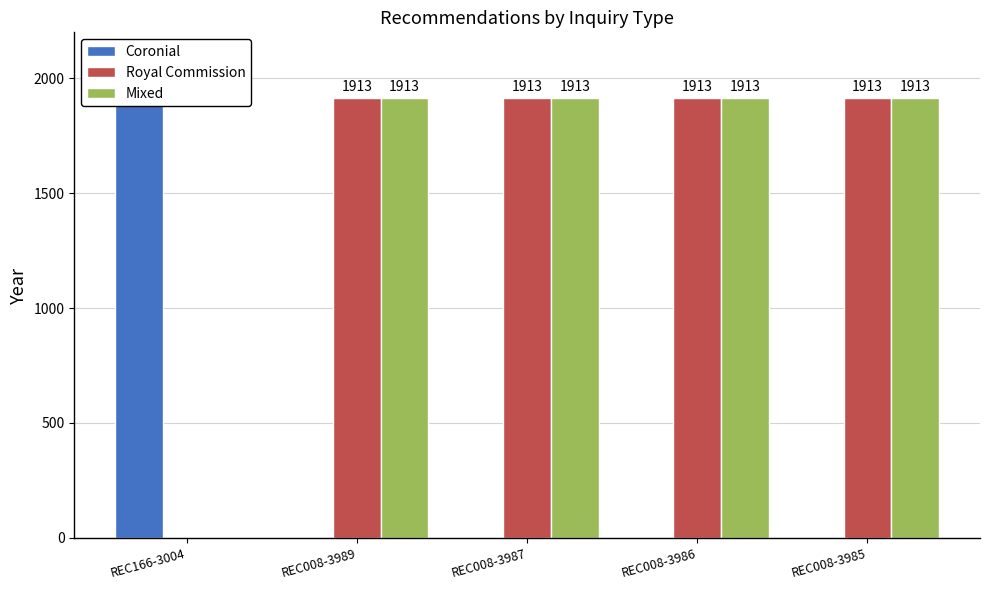

How many values in the Mixed series are below 1913?

1